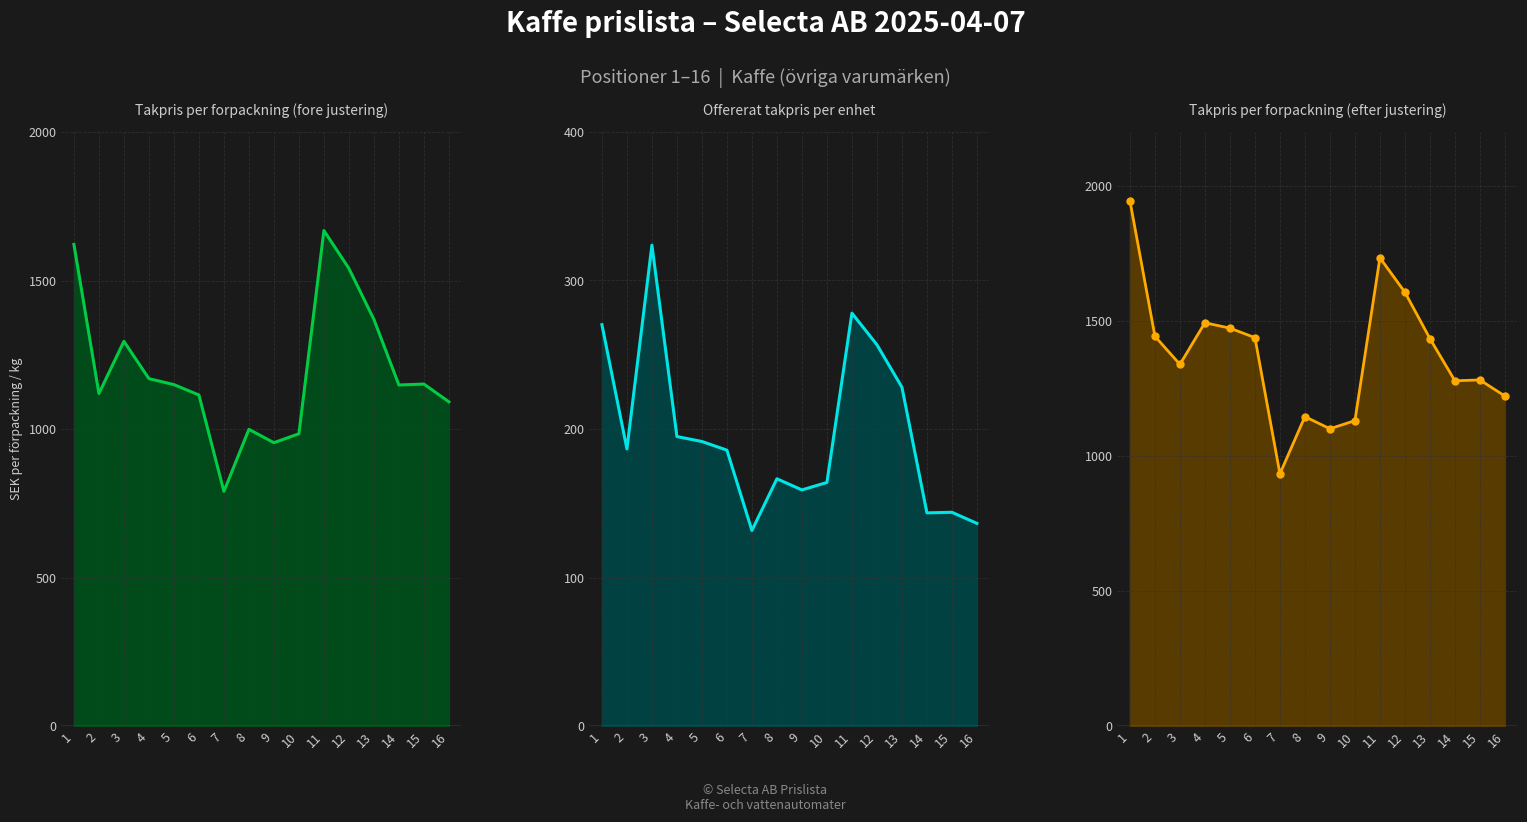

Is it true that Offererat takpris per enhet equals 143.5 at 14?

True